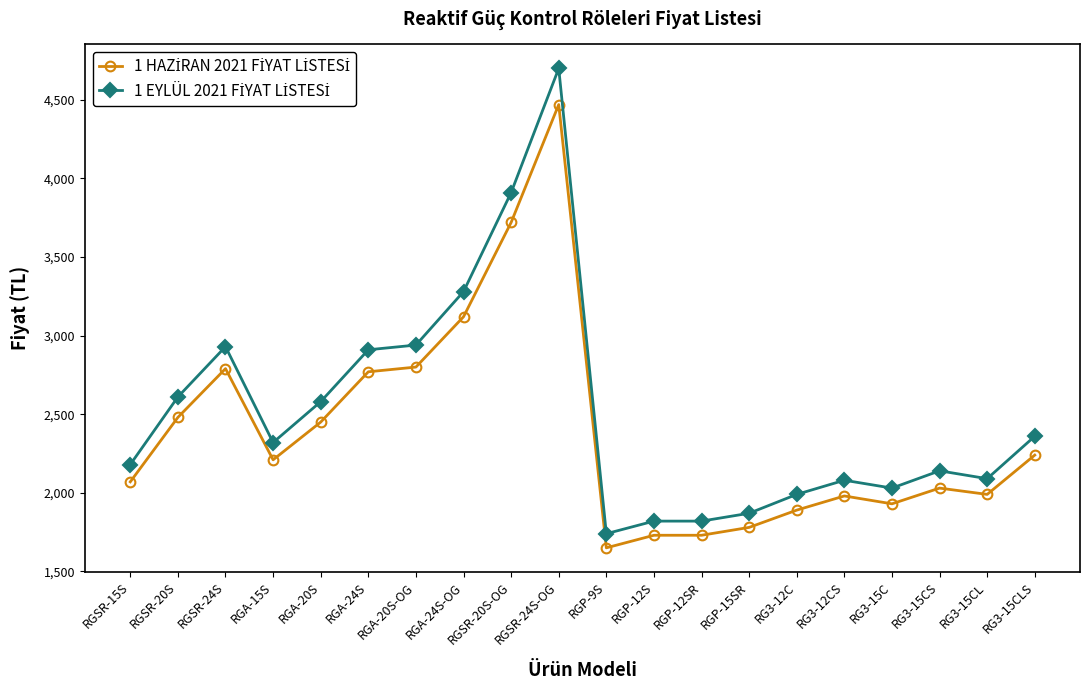

Which category has the lowest value across all series?

RGP-9S